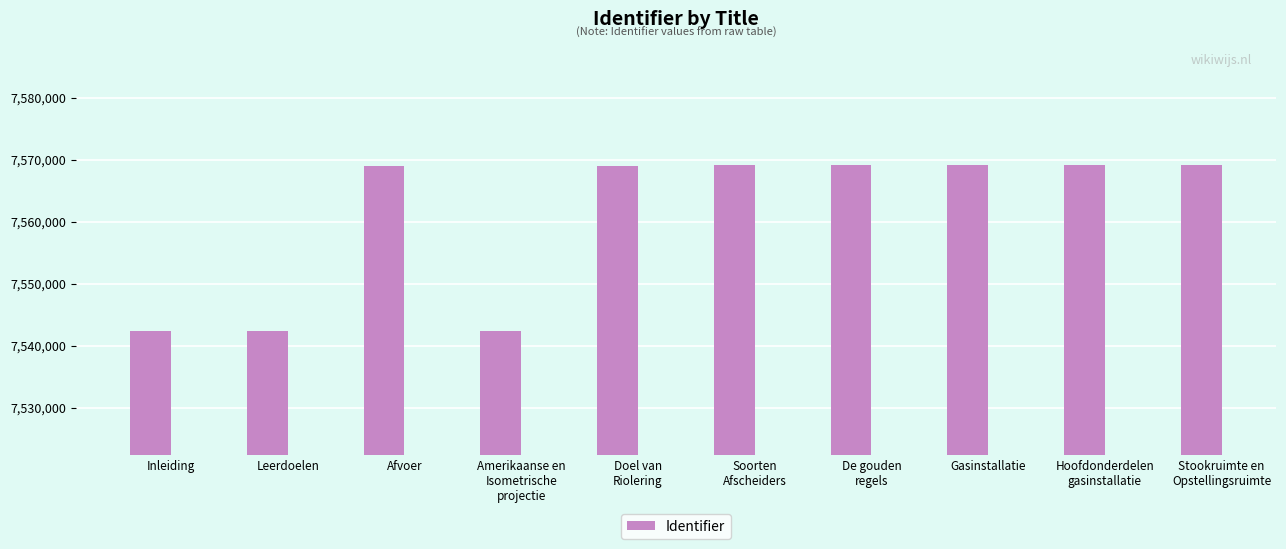

The chart shows a value of 5194775 at Leerdoelen. True or false?

False